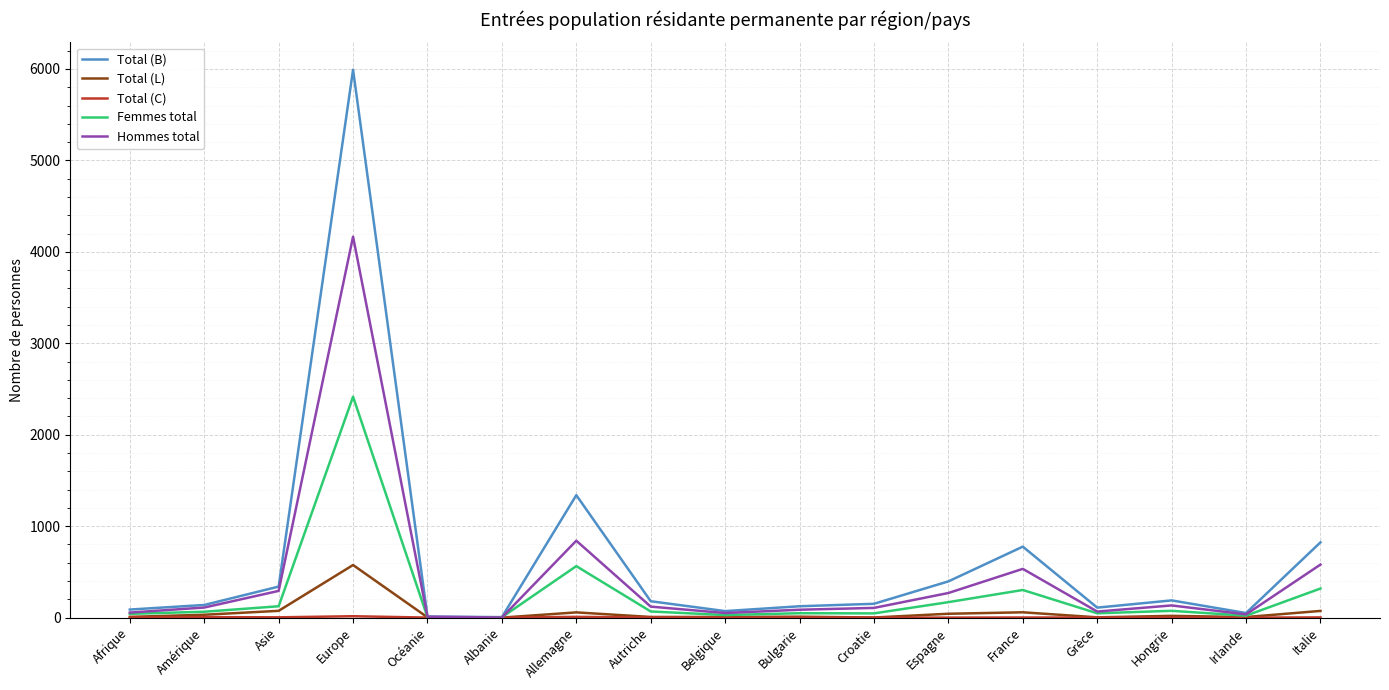

What is the average value of the Hommes total series?

438